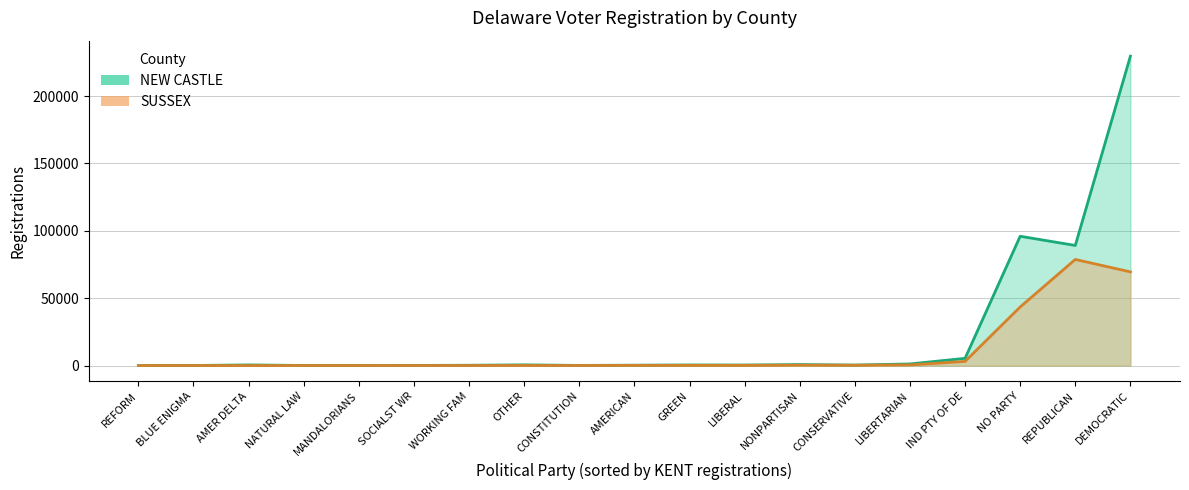

What is the highest value of the NEW CASTLE series?

229660